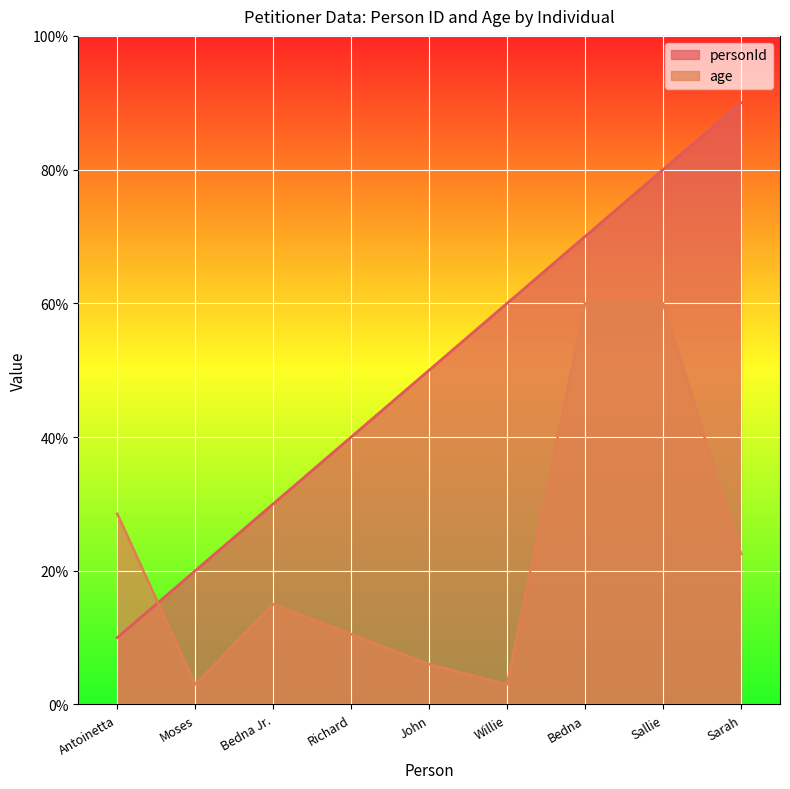

The value of personId at Sarah is 90.0. True or false?

True